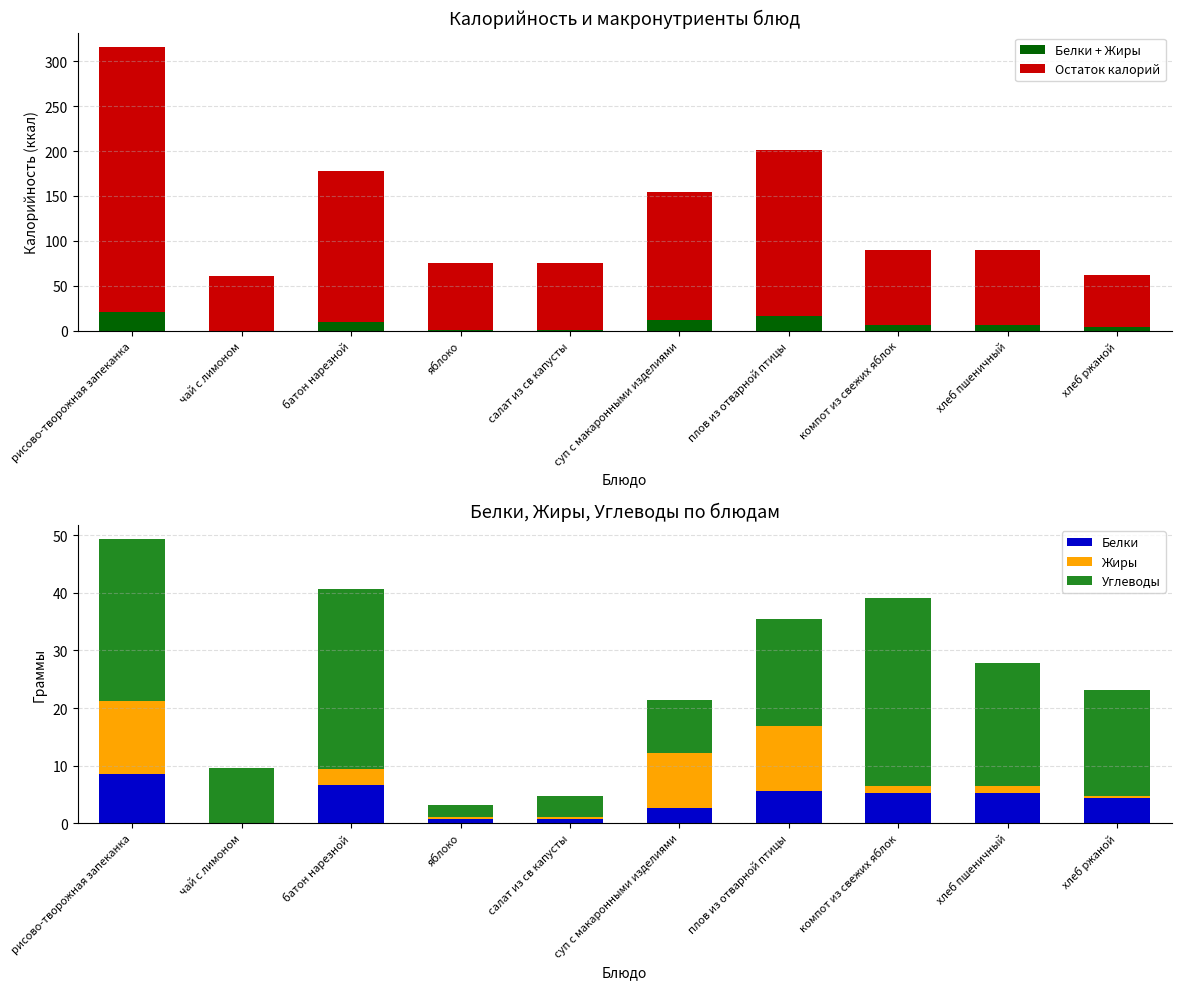

What is the average value of the Остаток калорий series?

122.4